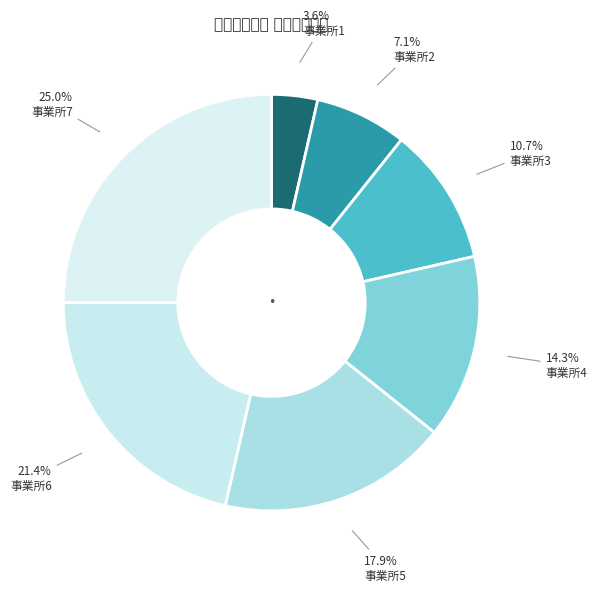

How many segments does this pie chart have?

7